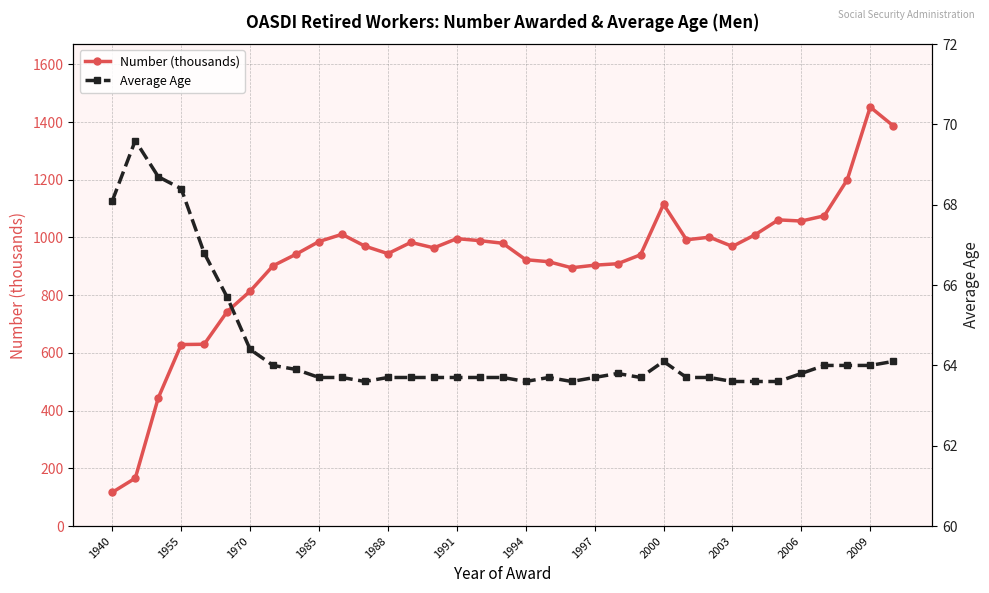

True or false: Number (thousands) and Average Age cross at least once.

False